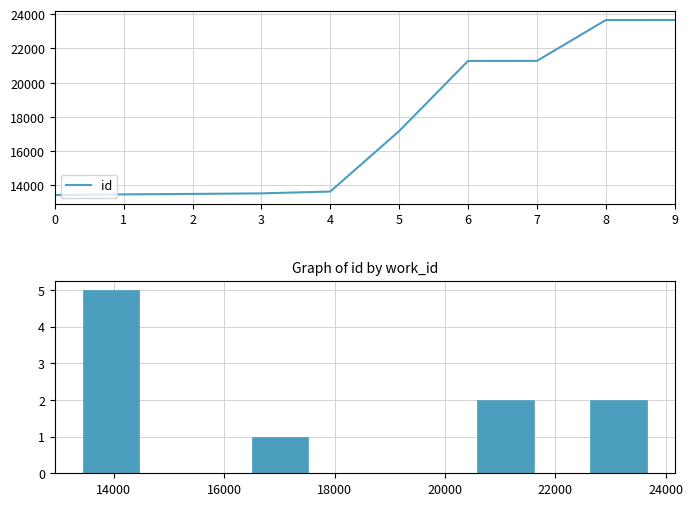

True or false: the data shows 23656 at 9.

True